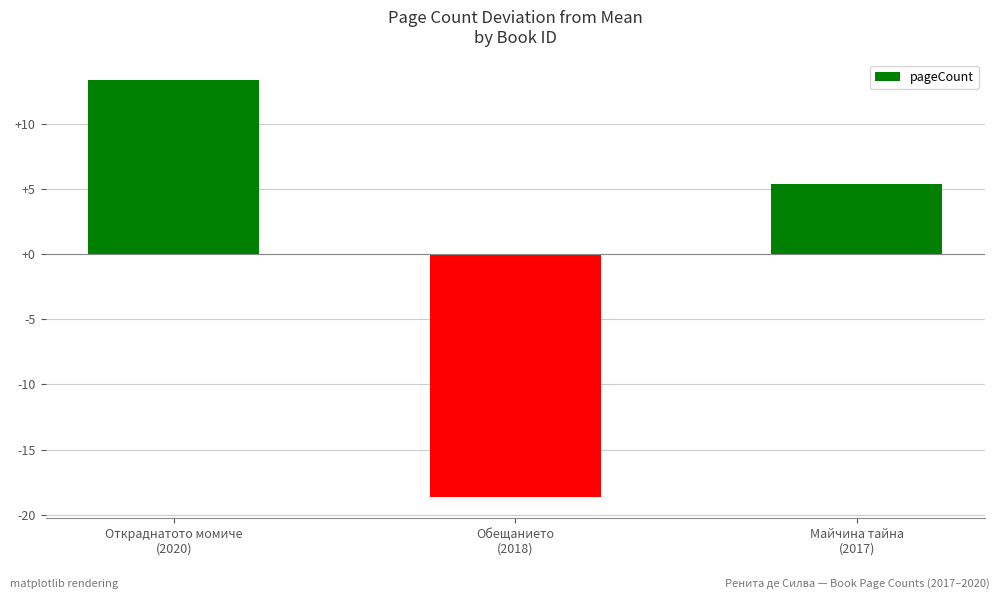

How many values are below 5?

1